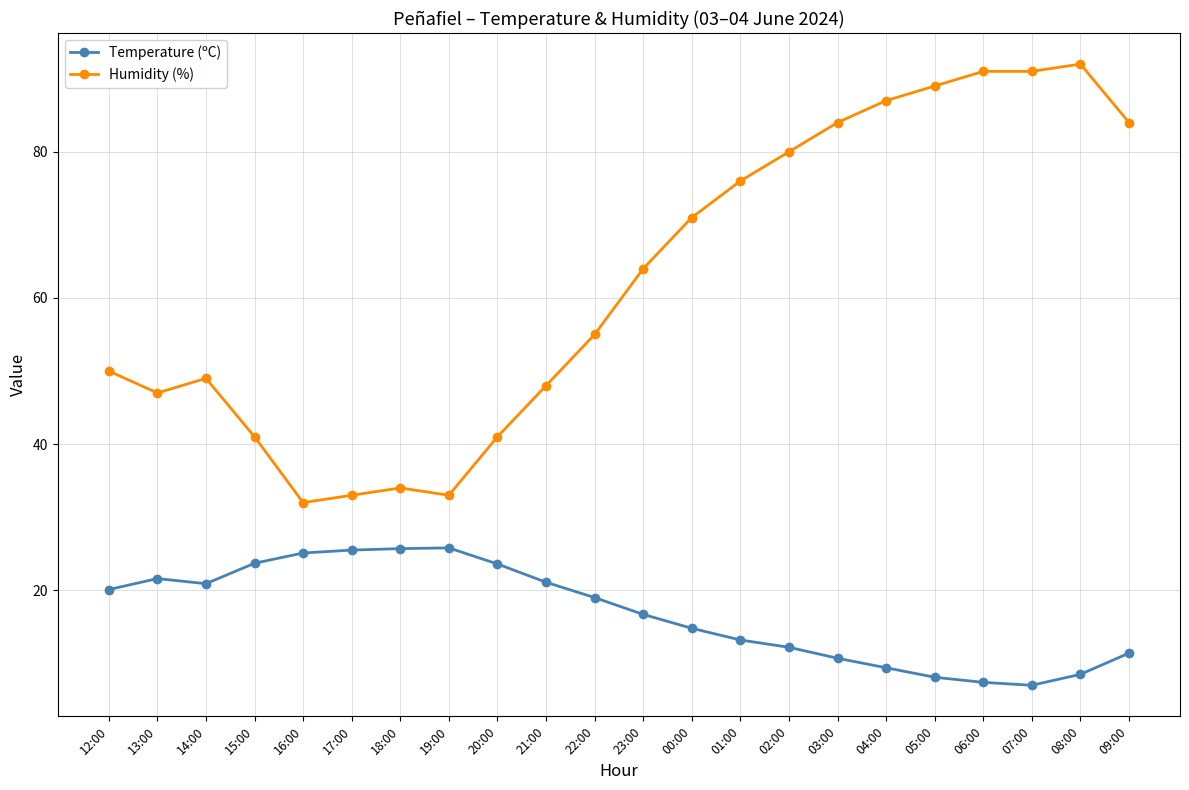

What is the difference between the second highest and minimum values in the Humidity (%) series?

59.0